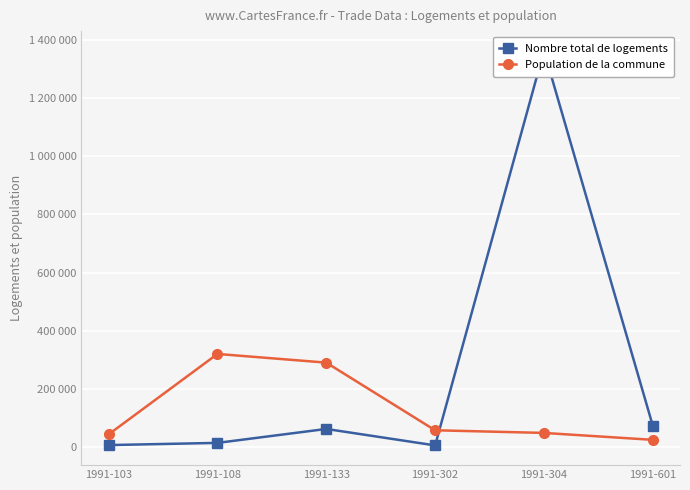

What is the value of the Population de la commune point at the 4th from the left?

58990